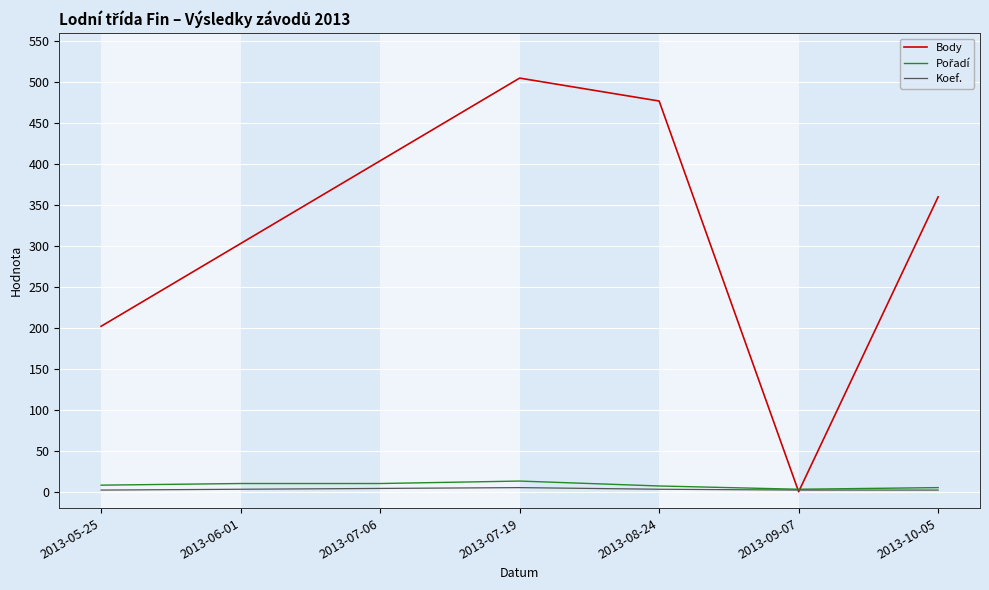

Which category has the highest value across all series?

2013-07-19